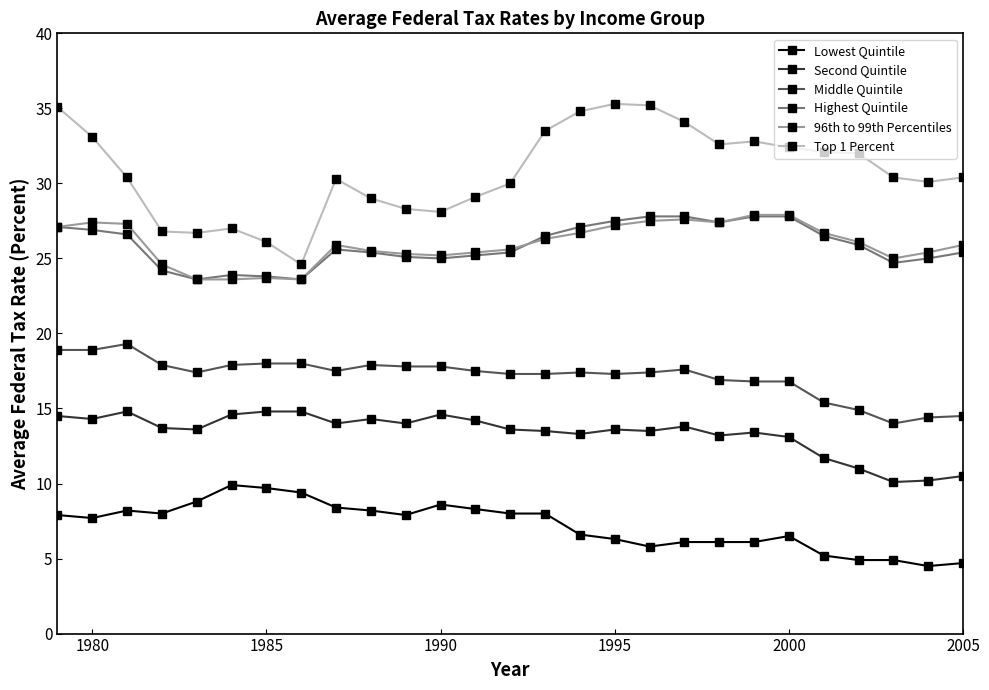

True or false: Second Quintile and Middle Quintile cross at least once.

False